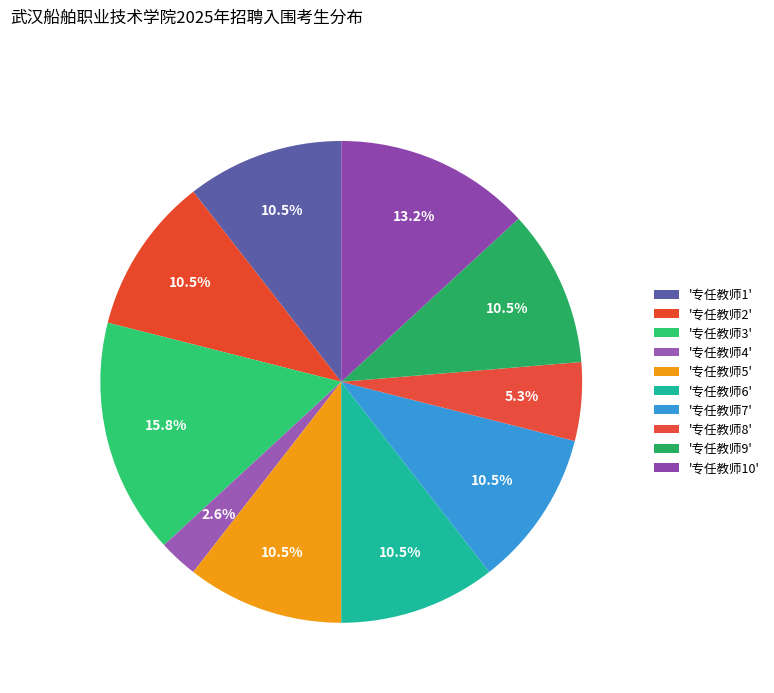

How many segments does this pie chart have?

10